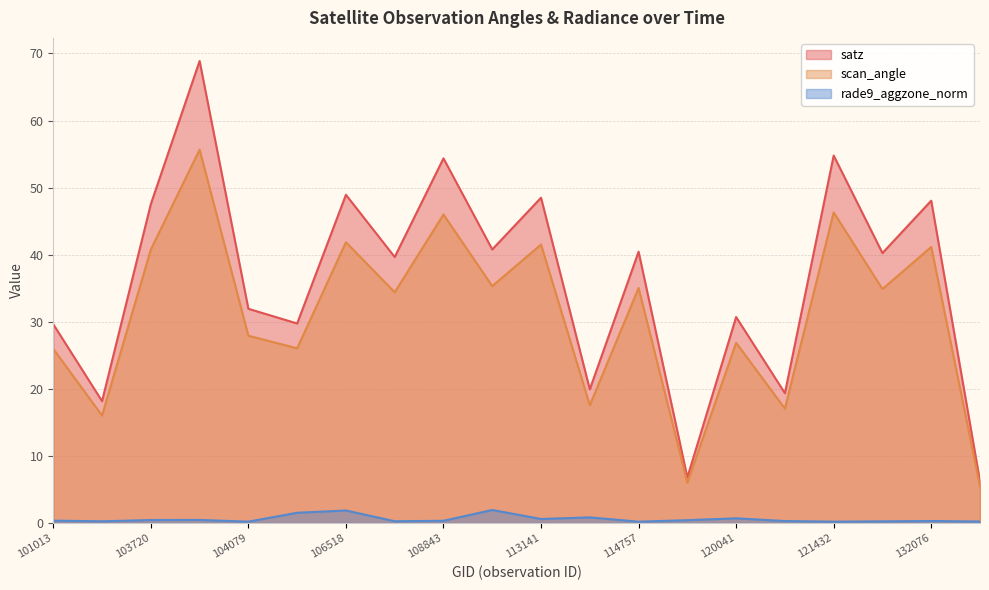

Which category has the highest value in the scan_angle series?

103846